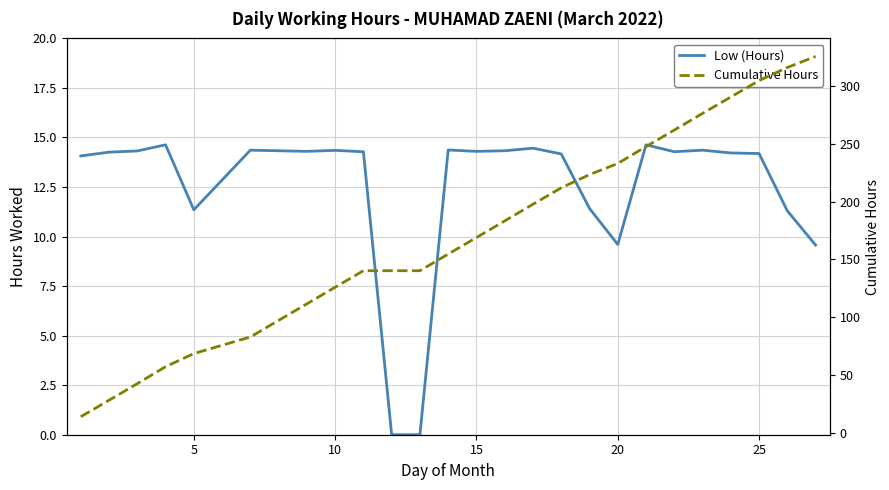

True or false: Cumulative Hours has a value of 122.1 at 22.

False